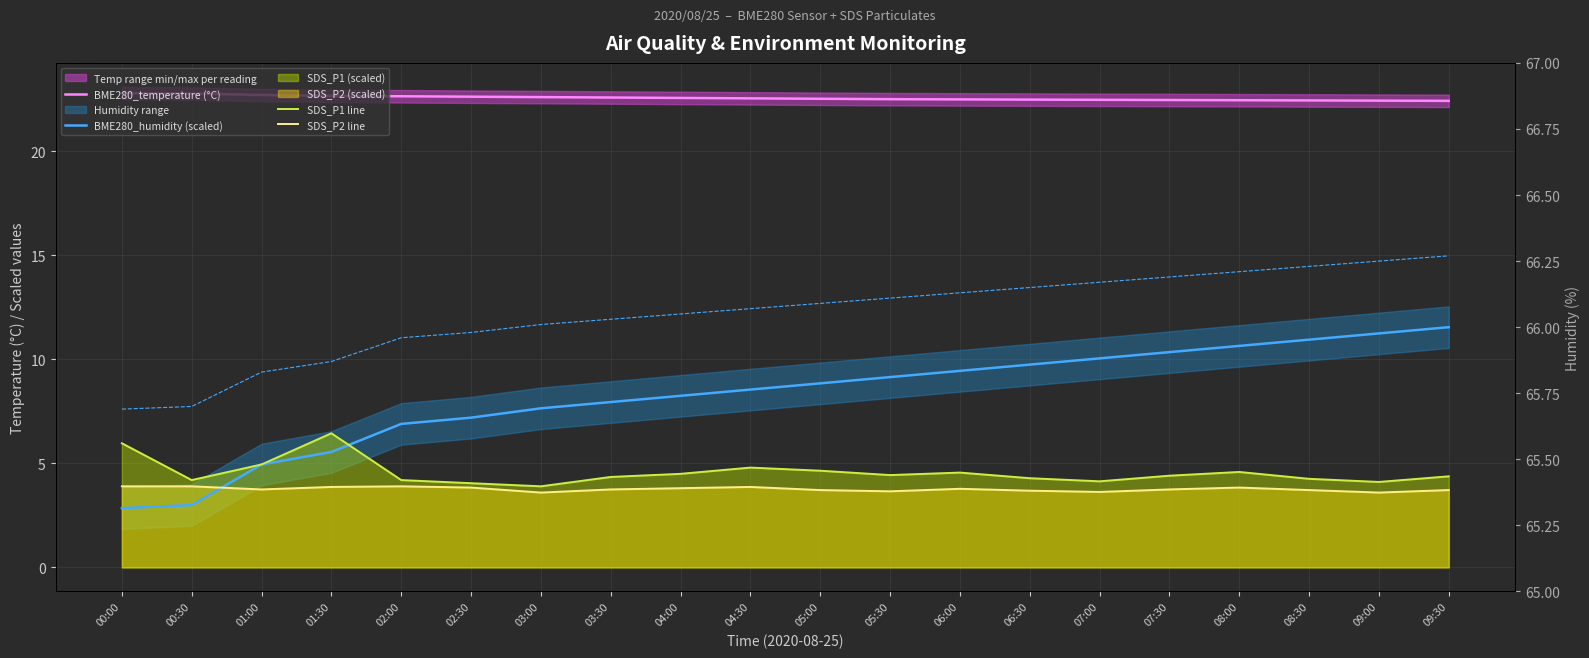

Reading right to left, what are all the values shown in this chart?

BME280_temperature (°C): 09:30=22.4	09:00=22.4	08:30=22.4	08:00=22.5	07:30=22.5	07:00=22.5	06:30=22.5	06:00=22.5	05:30=22.5	05:00=22.5	04:30=22.6	04:00=22.6	03:30=22.6	03:00=22.6	02:30=22.6	02:00=22.6	01:30=22.7	01:00=22.7	00:30=22.8	00:00=22.8
BME280_humidity (scaled): 09:30=11.5	09:00=11.2	08:30=11.0	08:00=10.6	07:30=10.3	07:00=10.1	06:30=9.8	06:00=9.4	05:30=9.1	05:00=8.9	04:30=8.5	04:00=8.2	03:30=8.0	03:00=7.7	02:30=7.2	02:00=6.9	01:30=5.6	01:00=4.9	00:30=3.0	00:00=2.8
SDS_P1 line: 09:30=4.4	09:00=4.1	08:30=4.3	08:00=4.6	07:30=4.4	07:00=4.1	06:30=4.3	06:00=4.6	05:30=4.4	05:00=4.7	04:30=4.8	04:00=4.5	03:30=4.3	03:00=3.9	02:30=4.1	02:00=4.2	01:30=6.4	01:00=4.9	00:30=4.2	00:00=6.0
SDS_P2 line: 09:30=3.7	09:00=3.6	08:30=3.7	08:00=3.8	07:30=3.8	07:00=3.6	06:30=3.7	06:00=3.8	05:30=3.7	05:00=3.7	04:30=3.9	04:00=3.8	03:30=3.8	03:00=3.6	02:30=3.8	02:00=3.9	01:30=3.9	01:00=3.8	00:30=3.9	00:00=3.9
BME280_humidity raw (%): 09:30=66.3	09:00=66.2	08:30=66.2	08:00=66.2	07:30=66.2	07:00=66.2	06:30=66.2	06:00=66.1	05:30=66.1	05:00=66.1	04:30=66.1	04:00=66.0	03:30=66.0	03:00=66.0	02:30=66.0	02:00=66.0	01:30=65.9	01:00=65.8	00:30=65.7	00:00=65.7